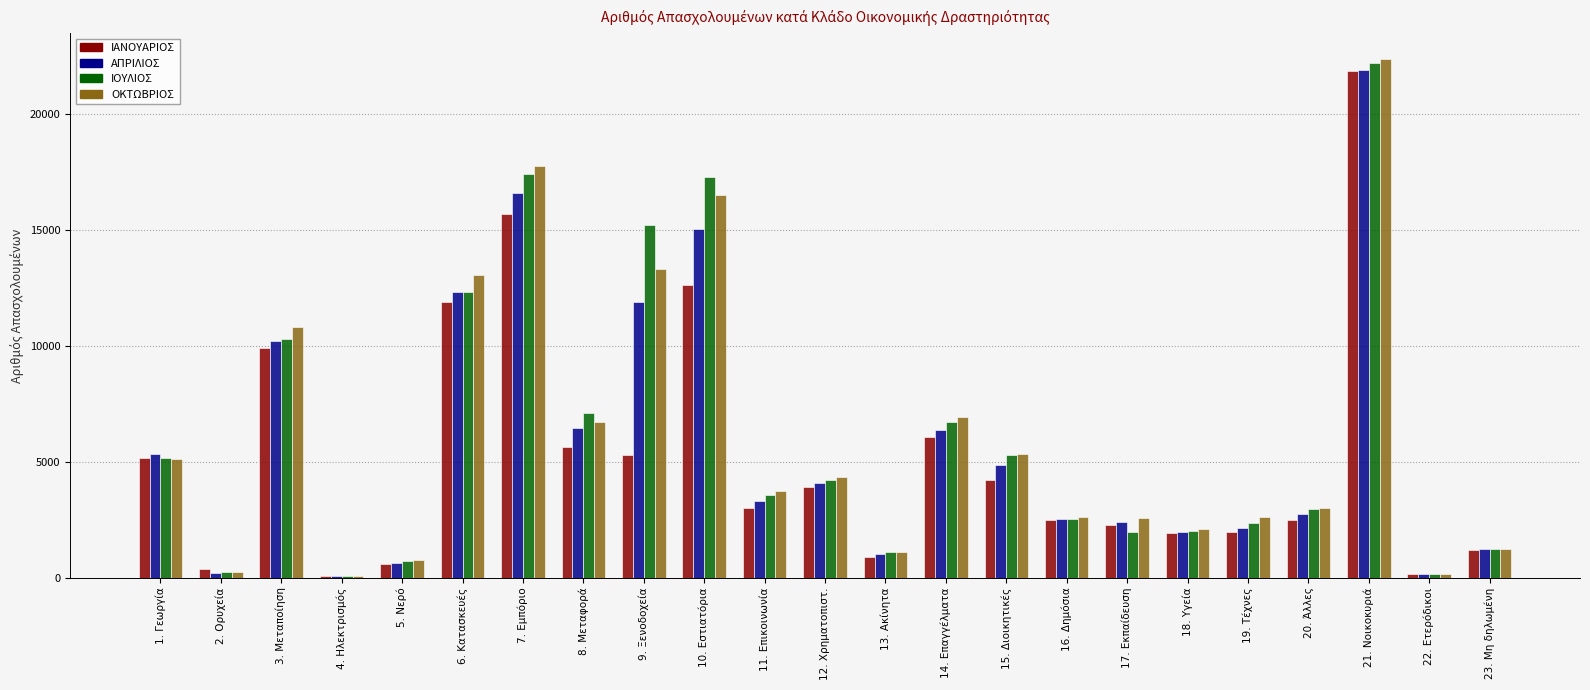

Is the value of ΙΟΥΛΙΟΣ at 1. Γεωργία greater than the value of ΟΚΤΩΒΡΙΟΣ at 13. Ακίνητα?

Yes